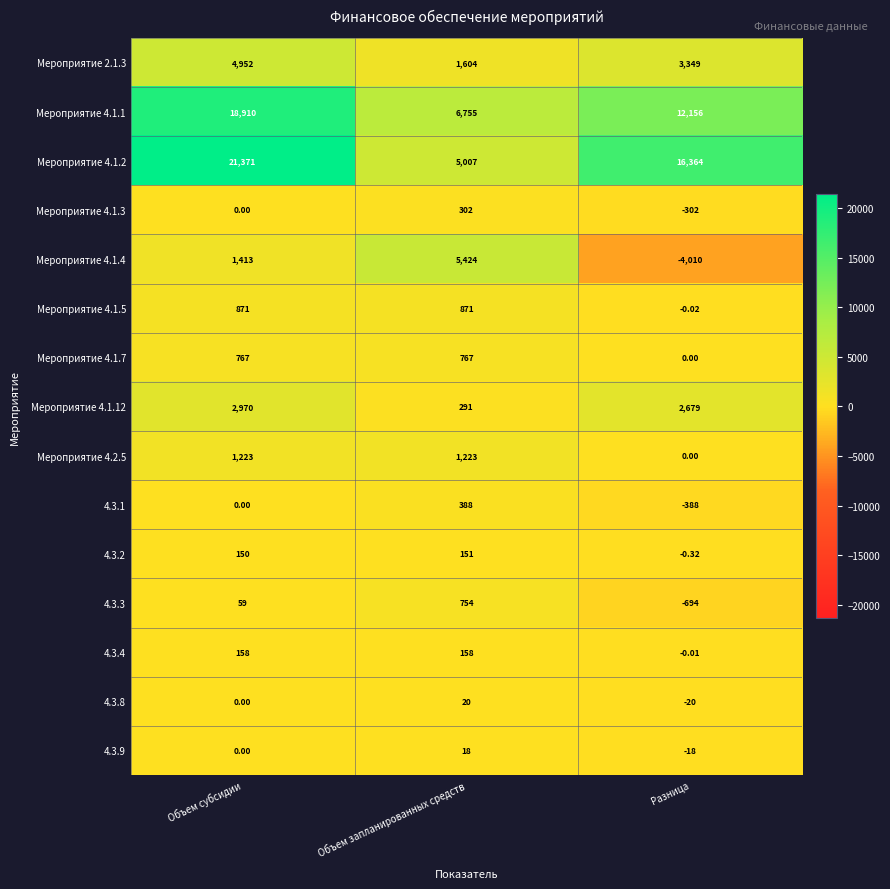

At which category does the chart reach its peak across all series?

Объем субсидии